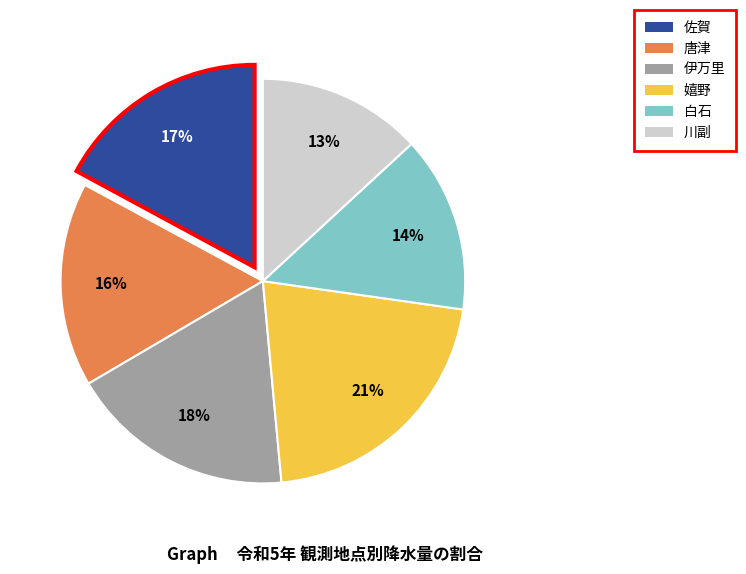

To the nearest percent, what is the difference between the largest and smallest slice percentages?

8%